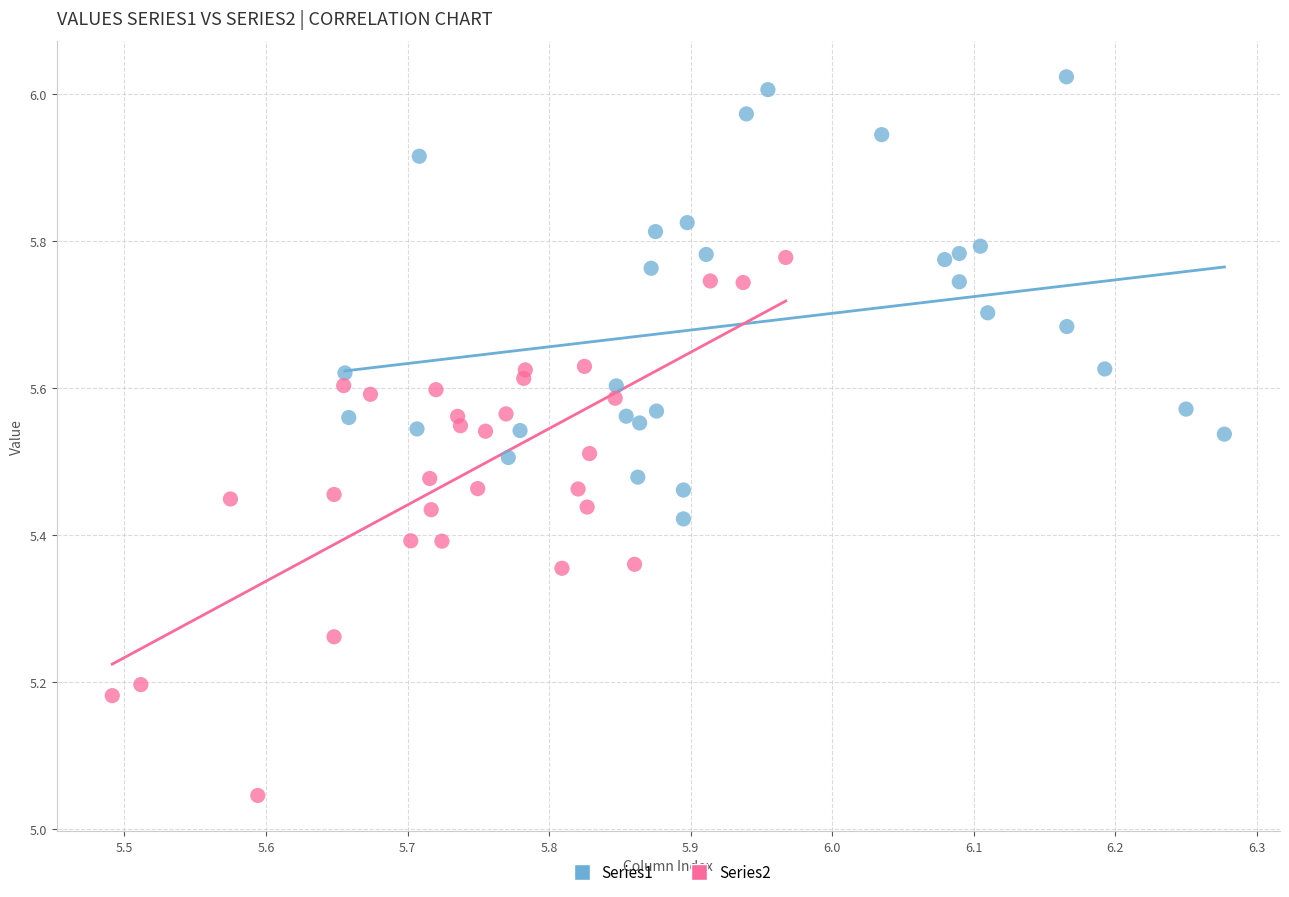

Which series reaches the maximum Y coordinate?

Series1